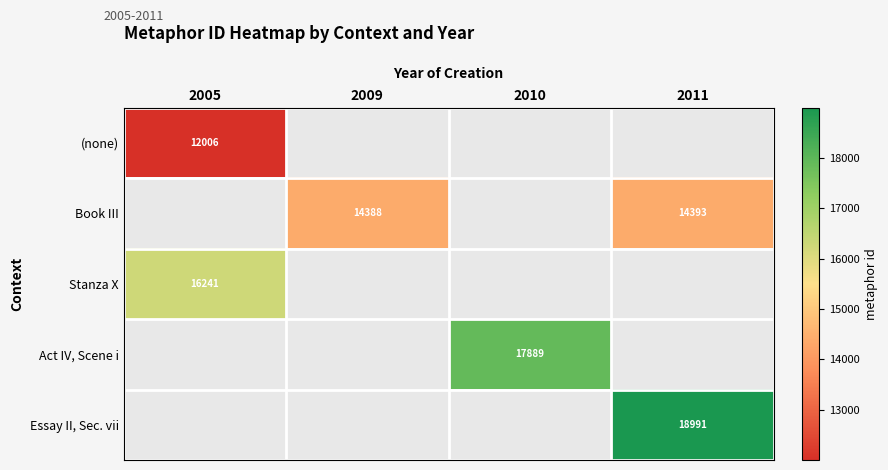

The value of (none) at 2005 is 12006. True or false?

True